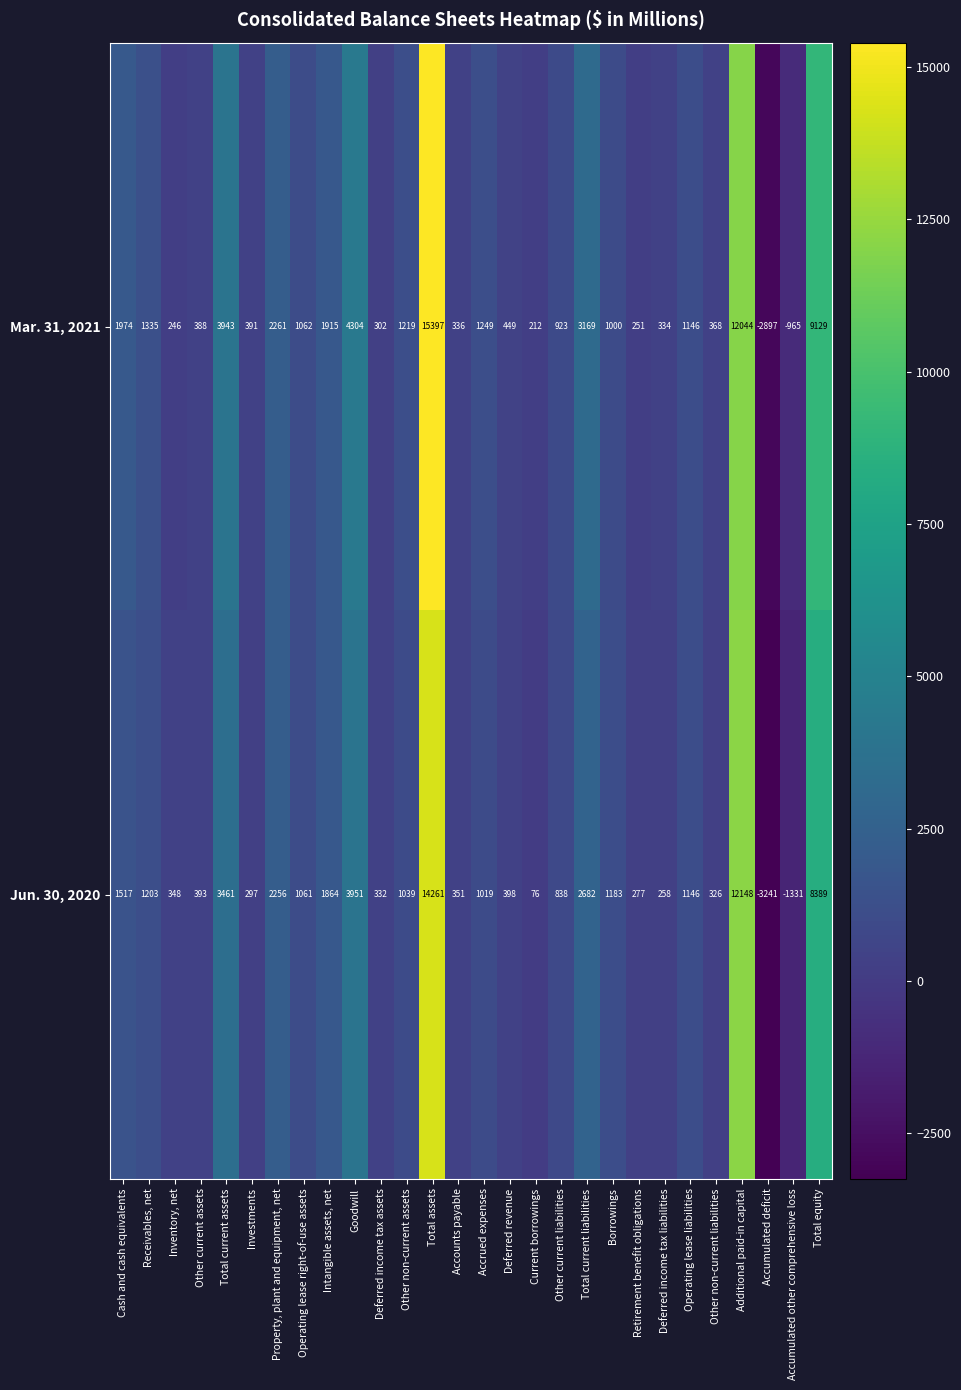

What is the greatest value displayed?

15397